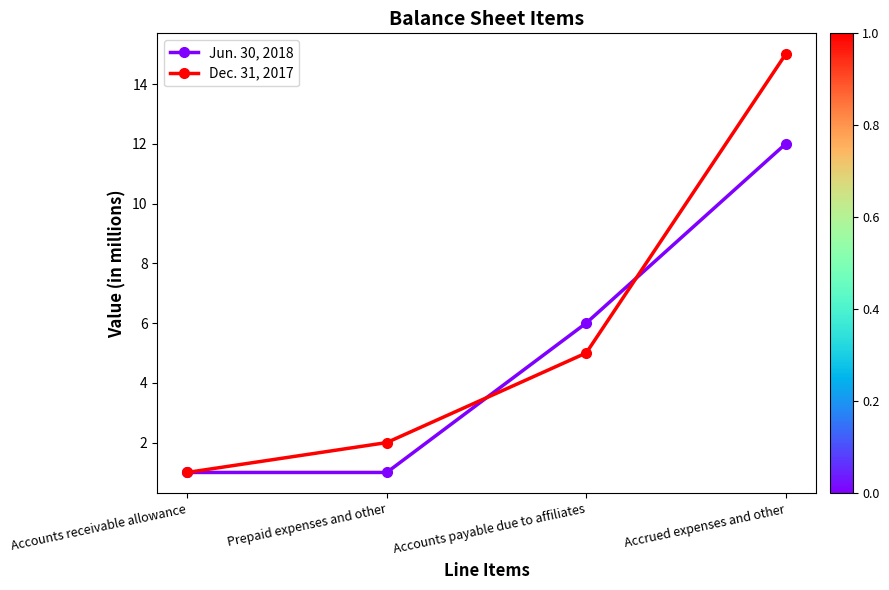

True or false: Dec. 31, 2017 has a value of 0 at Accounts receivable allowance.

False